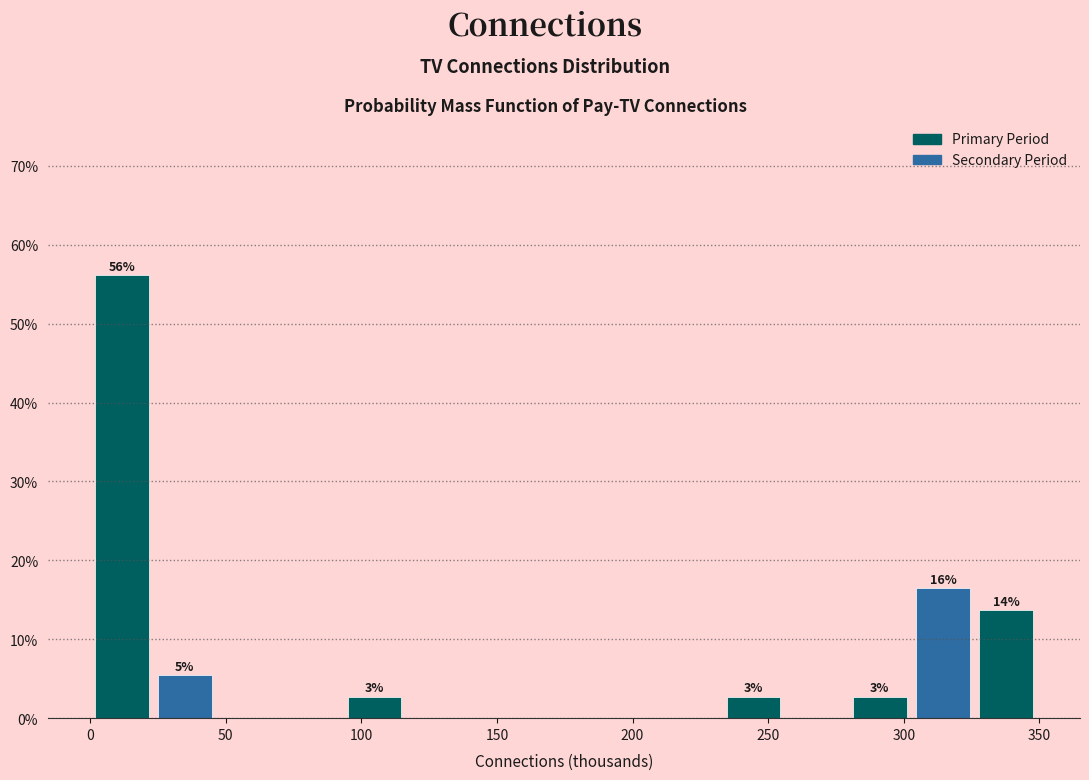

Over which range of the x-axis is the bar tallest?

0 to 25